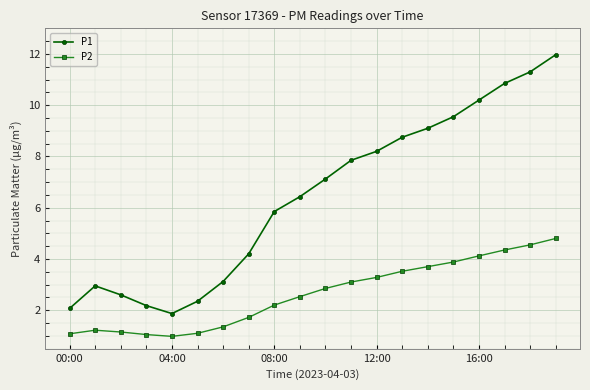

What is the smallest value displayed?

1.0